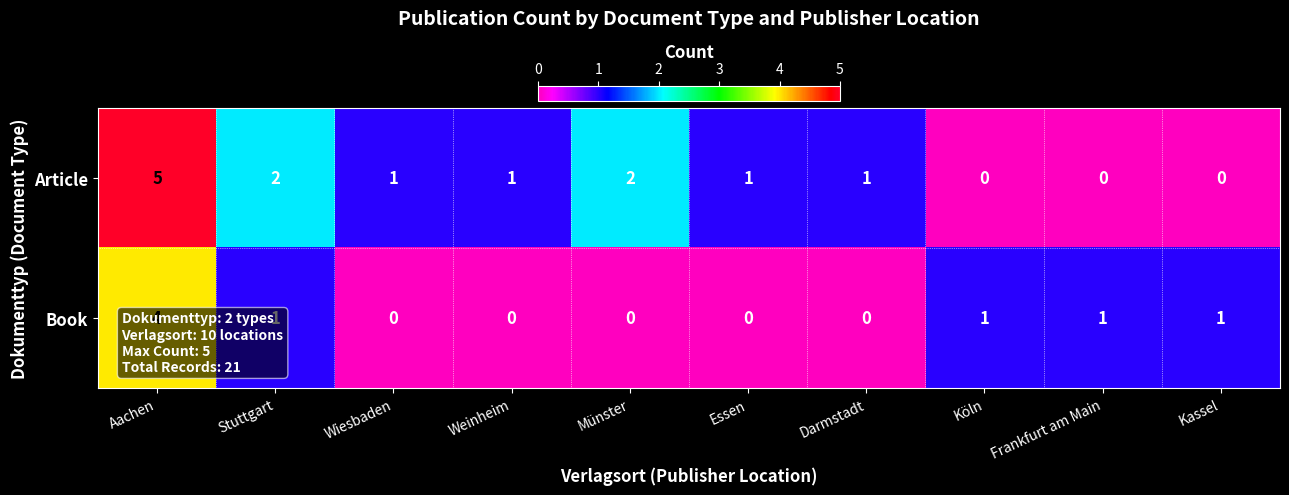

Which series has the largest range (max minus min)?

Article